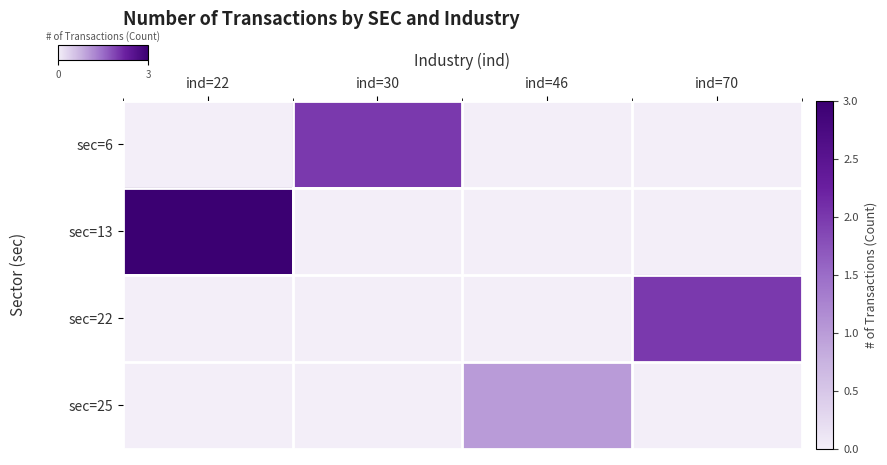

How many categories are shown in the chart?

4